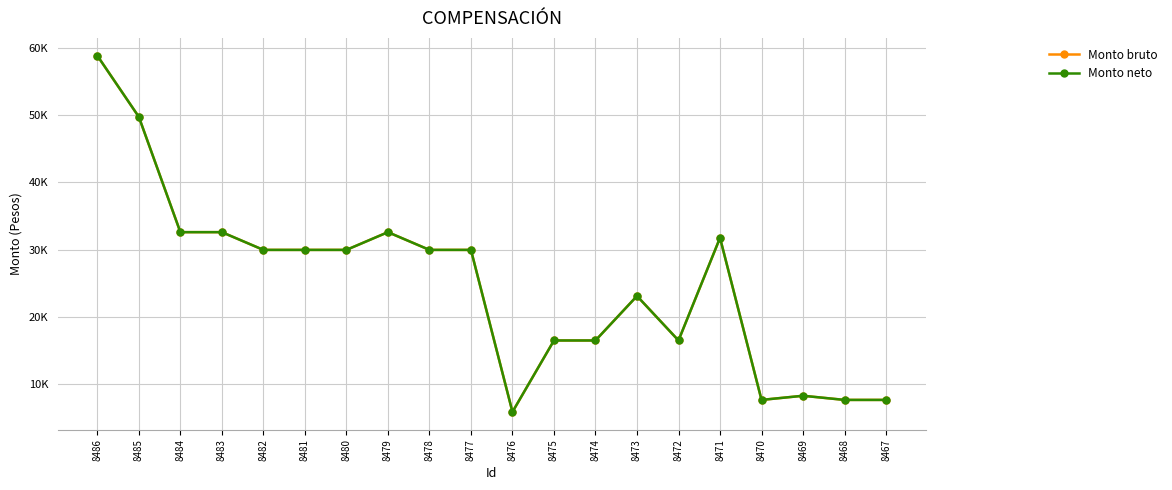

True or false: Monto bruto and Monto neto intersect in this chart.

False